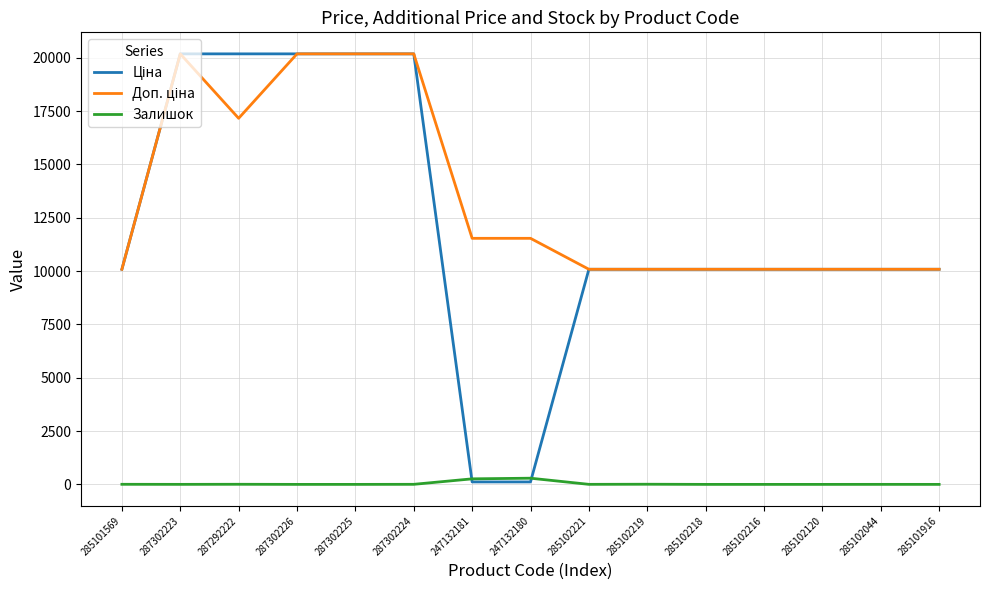

What is the total value across all series at 285102218?

20171.6